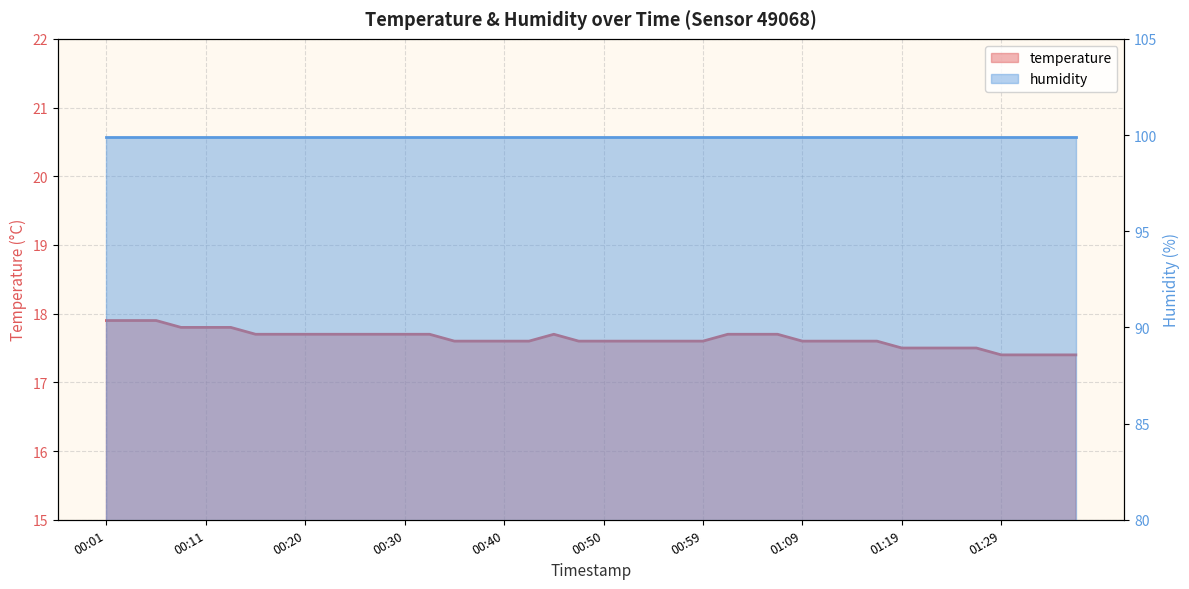

List the labels in order of value, smallest first.

01:29, 01:31, 01:33, 01:36, 01:19, 01:21, 01:24, 01:26, 00:35, 00:37, 00:40, 00:42, 00:47, 00:50, 00:52, 00:54, 00:57, 00:59, 01:09, 01:11, 01:14, 01:16, 00:15, 00:18, 00:20, 00:23, 00:25, 00:28, 00:30, 00:32, 00:45, 01:02, 01:04, 01:07, 00:08, 00:11, 00:13, 00:01, 00:03, 00:06